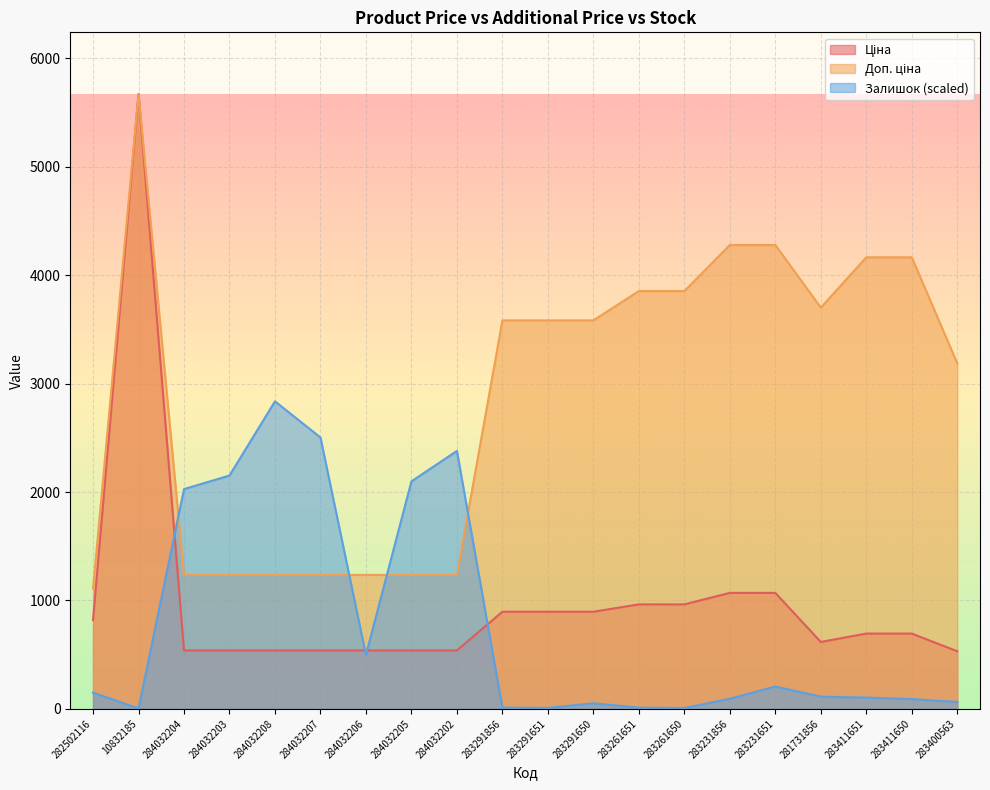

How many values in the Ціна series exceed 694?

11